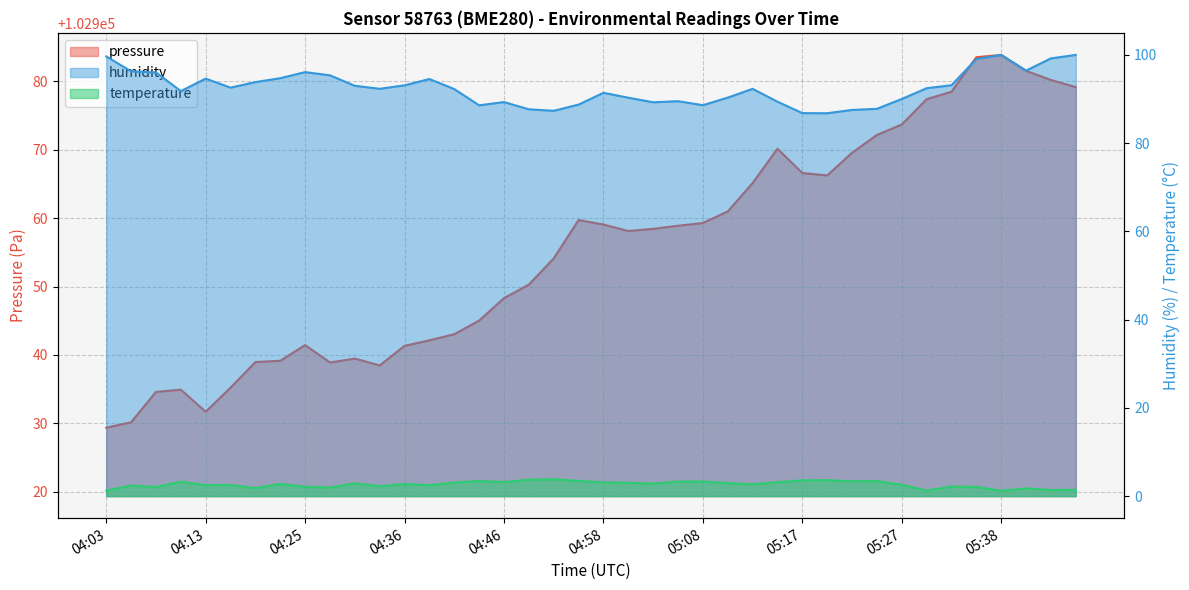

At 27, list the series in order from largest to smallest.

pressure, humidity, temperature